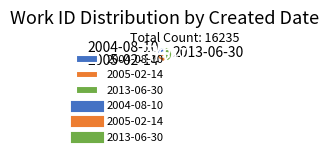

How many slices are in this pie chart?

3